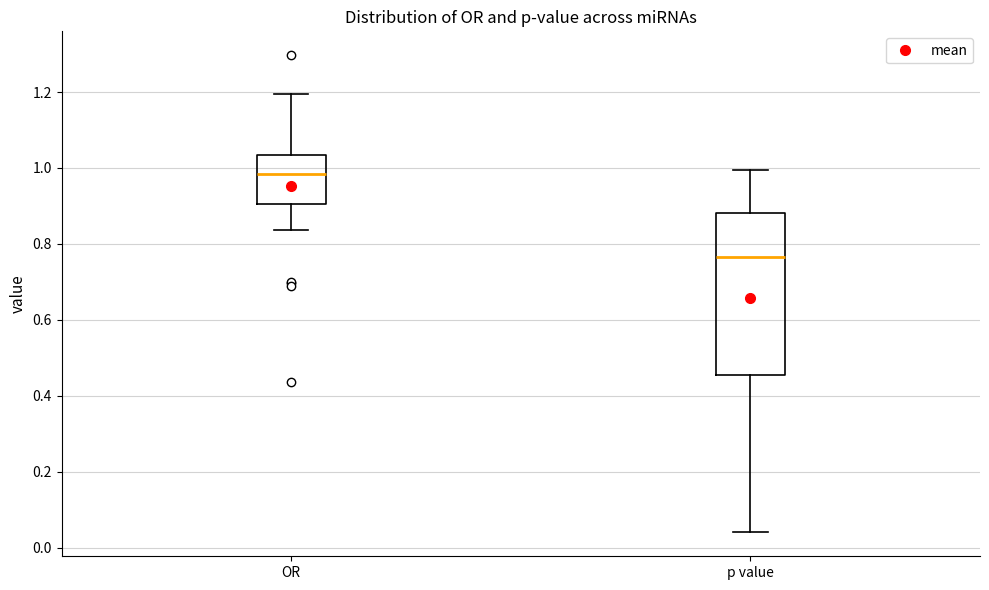

Where does the median line of the box for p value sit on the y-axis? The values are not printed on the chart, so give them approximately, as read against the axis.

0.76